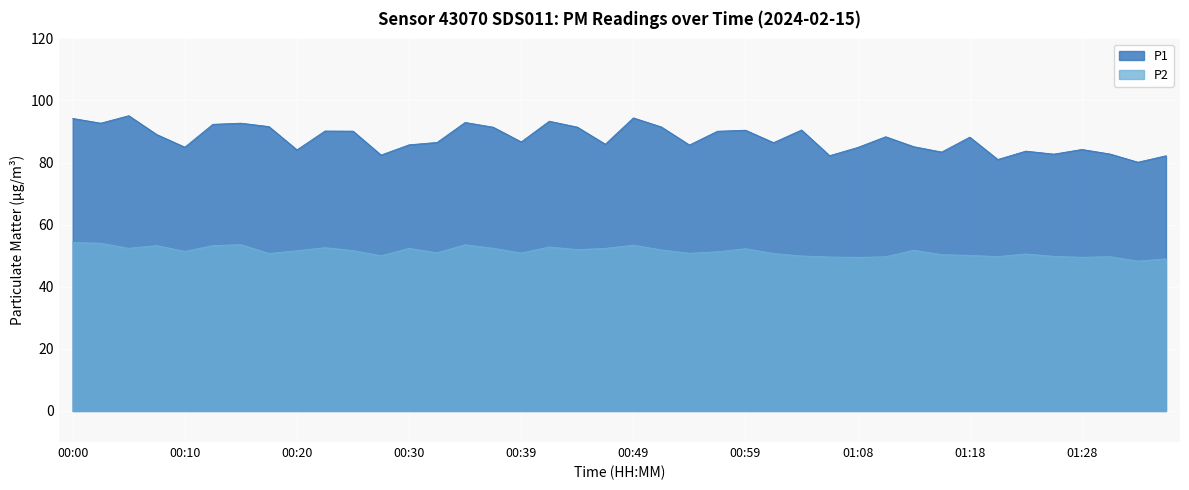

How many categories are shown in the chart?

40